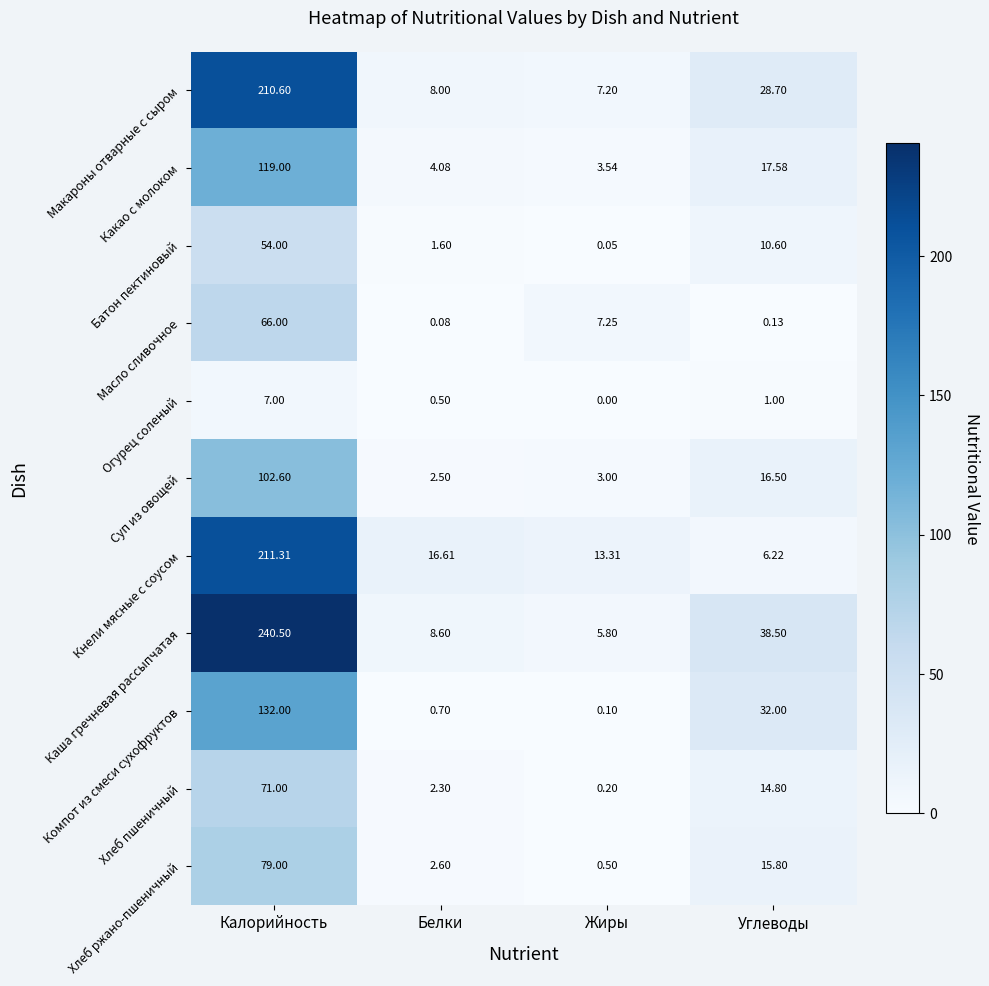

At Белки, list the series in order from largest to smallest.

Кнели мясные с соусом, Каша гречневая рассыпчатая, Макароны отварные с сыром, Какао с молоком, Хлеб ржано-пшеничный, Суп из овощей, Хлеб пшеничный, Батон пектиновый, Компот из смеси сухофруктов, Огурец соленый, Масло сливочное